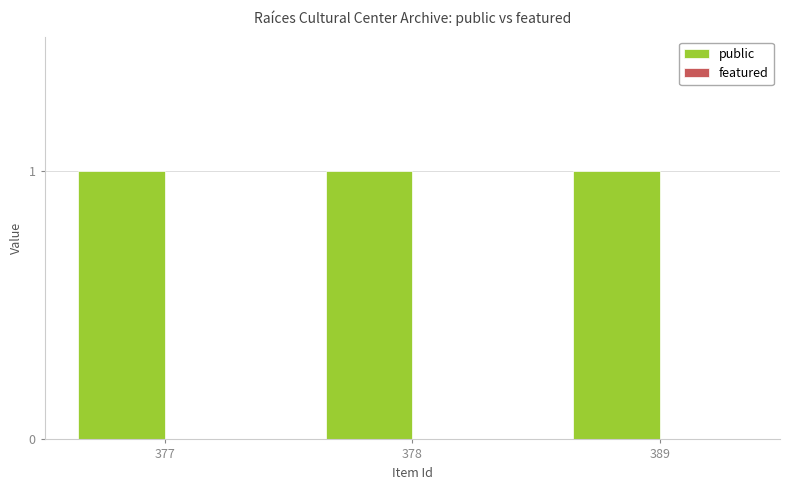

What is the value of the public bar at the 1st from the left?

1